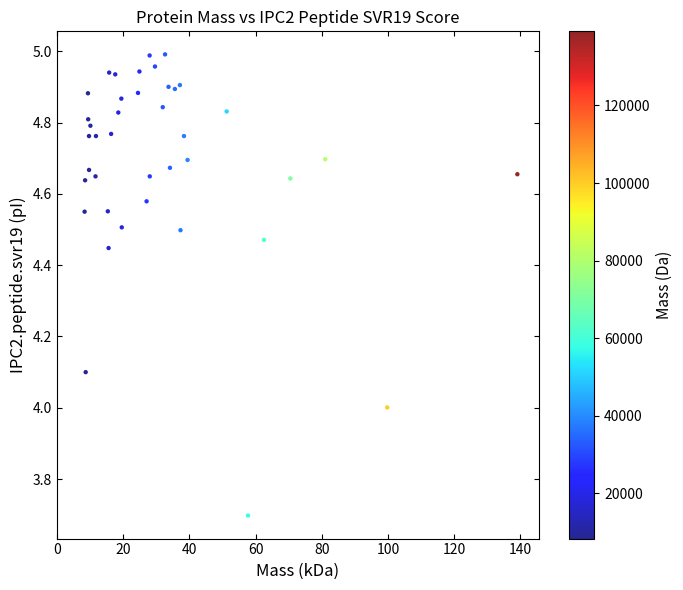

What is the range of X values (max minus min)?

130.8